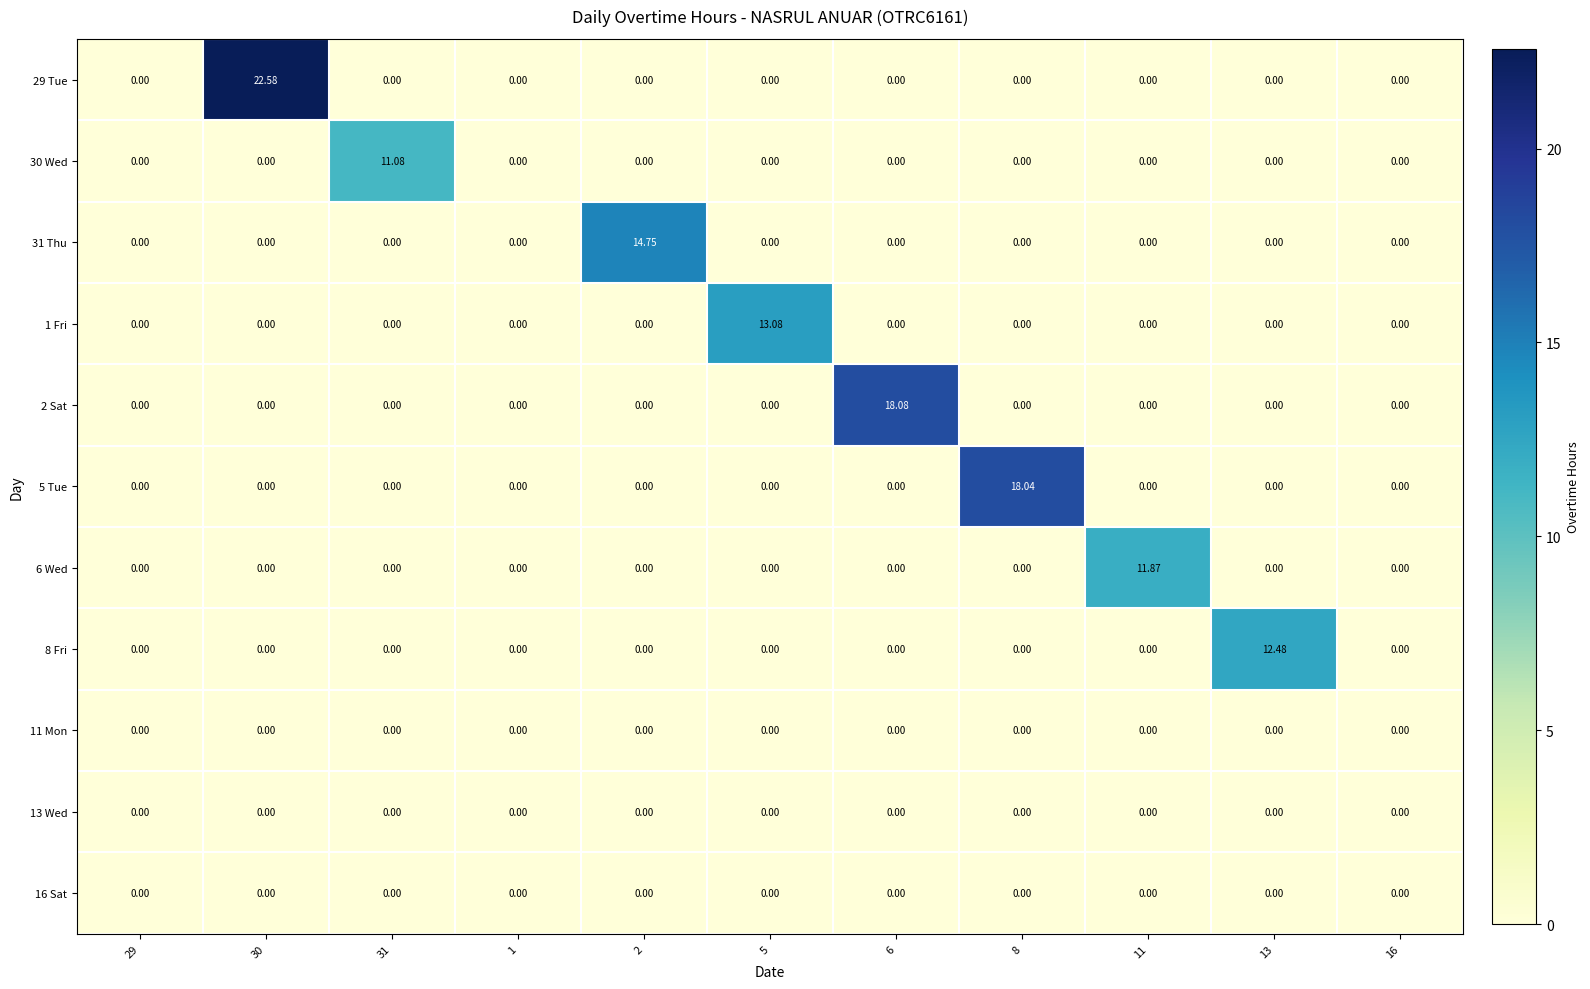

How many series are shown in this chart?

11